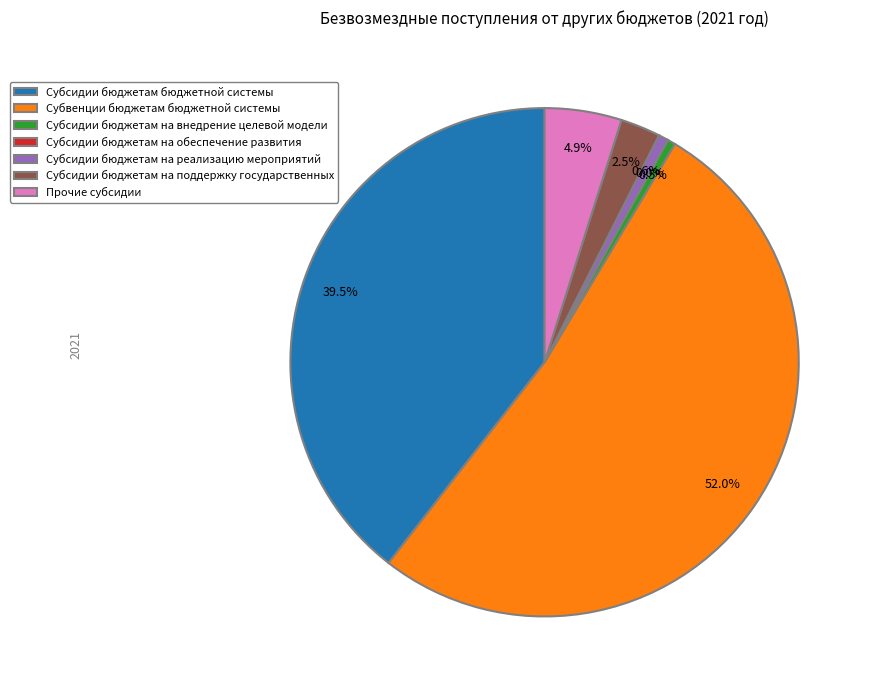

To the nearest percent, what portion does Прочие субсидии represent?

5%